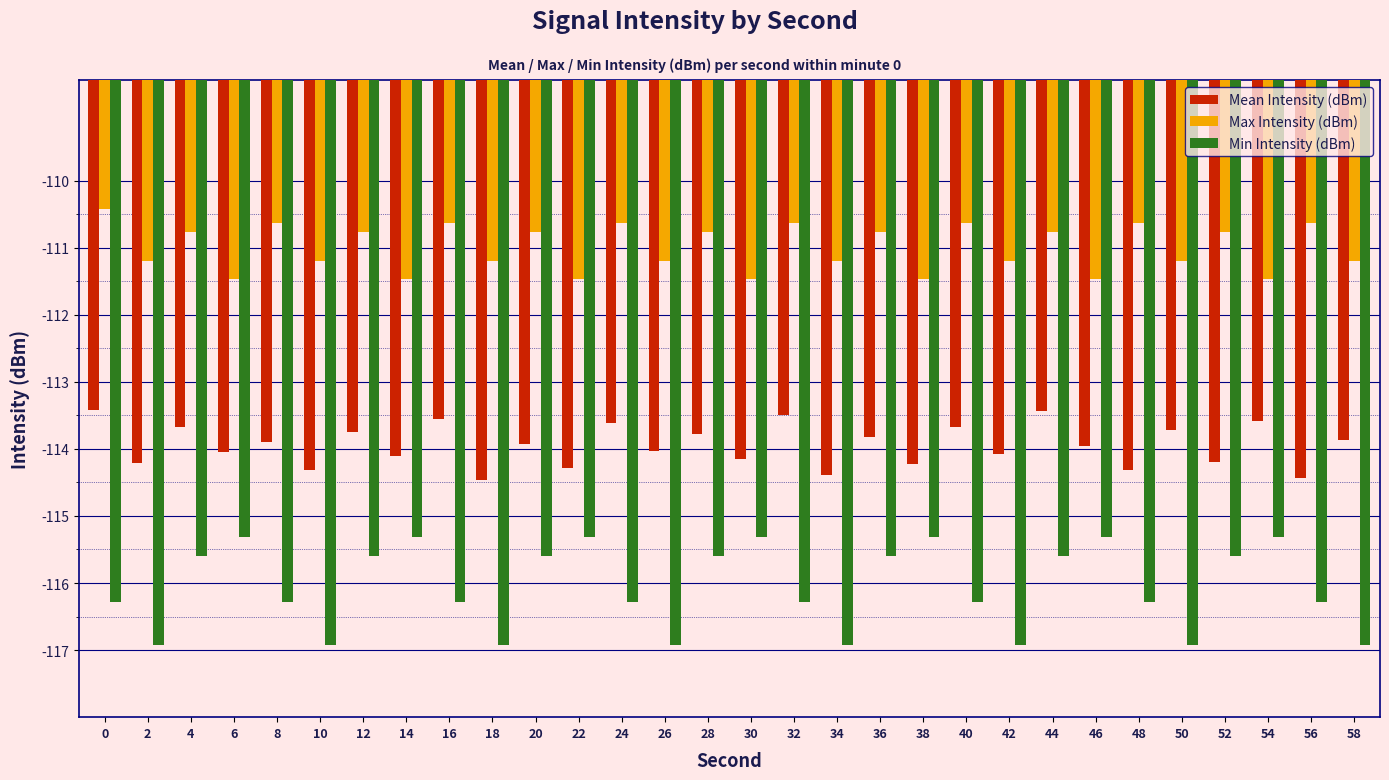

List the series in order of their overall mean, lowest first.

Min Intensity (dBm), Mean Intensity (dBm), Max Intensity (dBm)